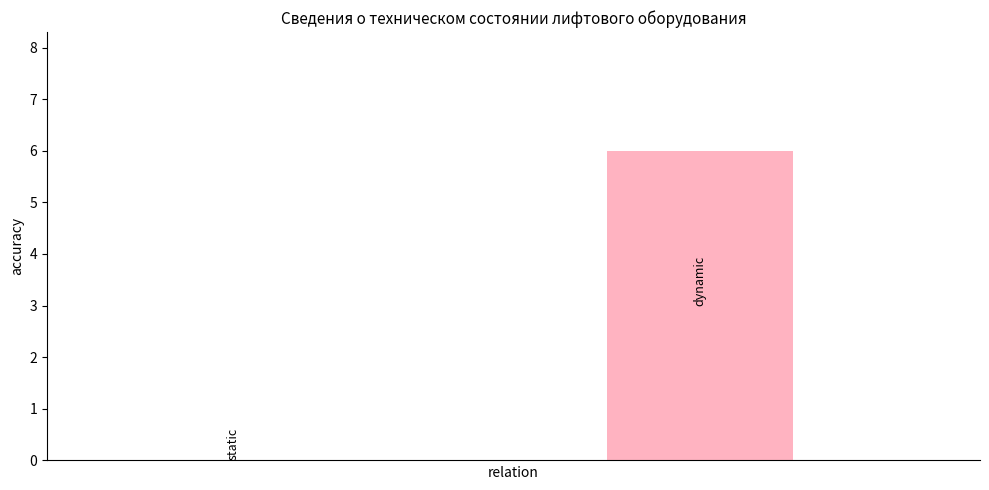

What is the sum of all values?

6